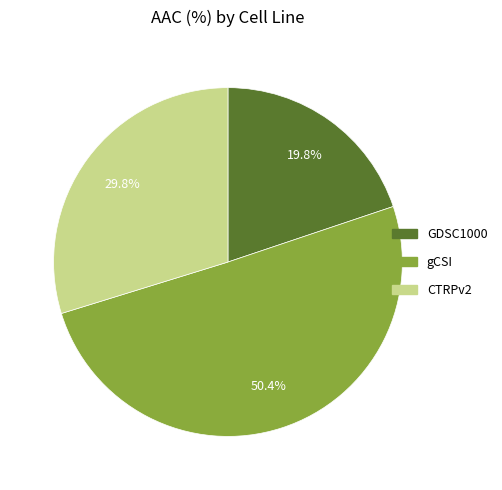

What is the largest slice in the pie chart?

gCSI